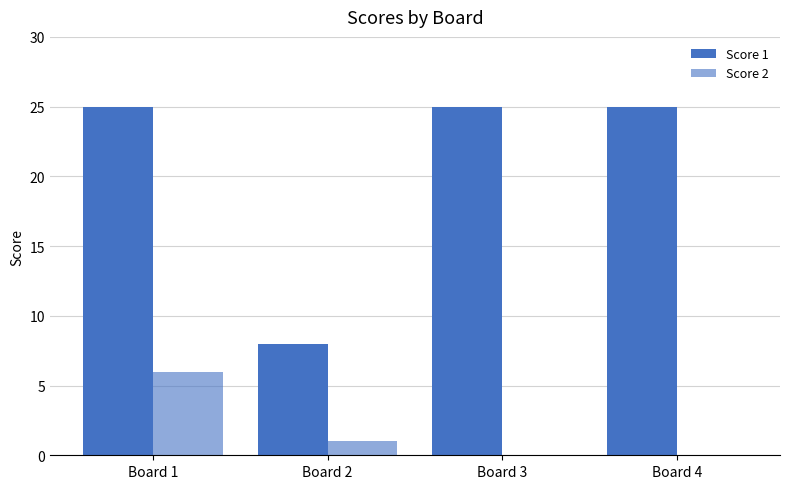

Count the number of data series in this chart.

2